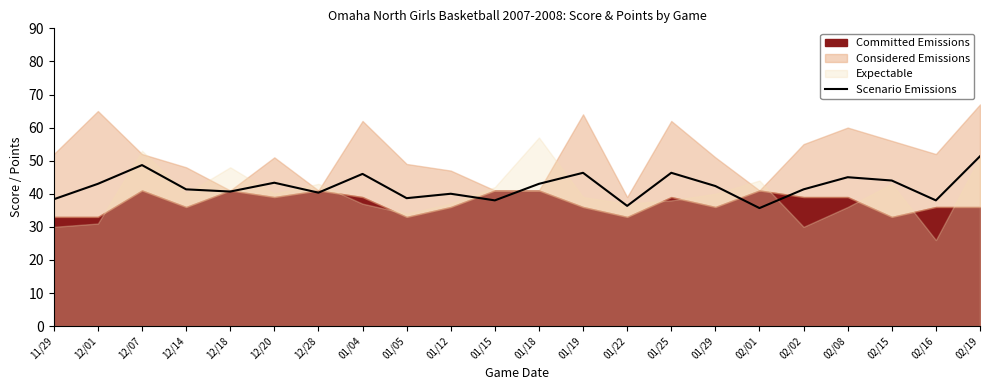

What is the ratio of the value at 12/18 to the value at 01/25?

0.9